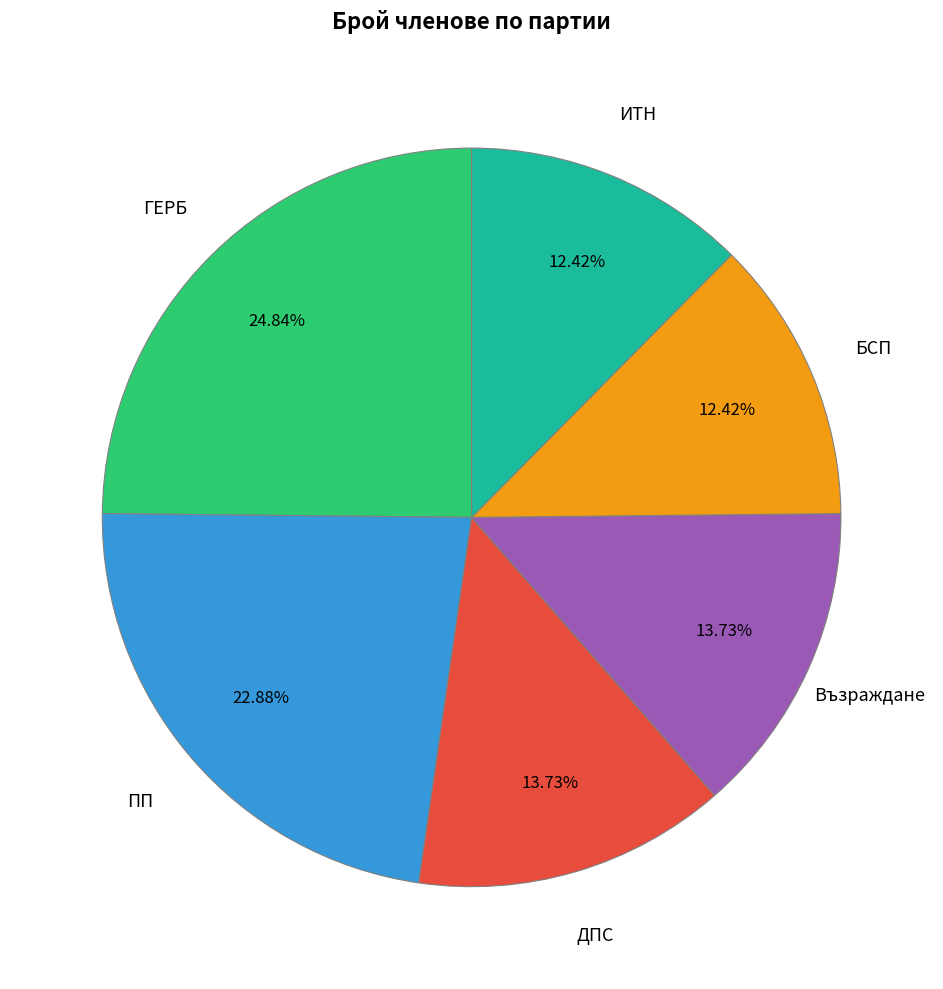

Is ДПС the majority of the pie?

No